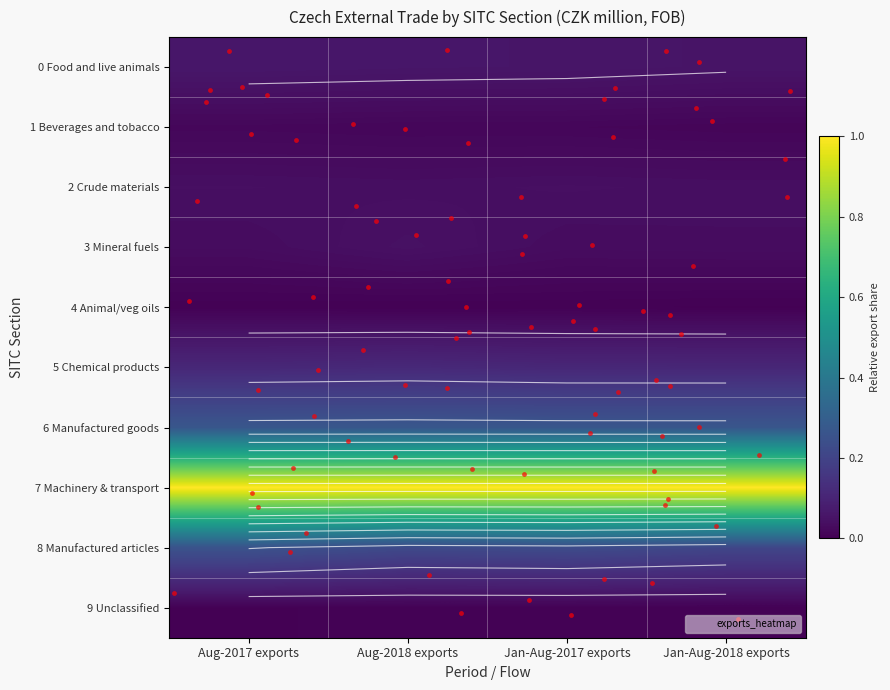

What is the sum of all 3 Mineral fuels values?

0.1